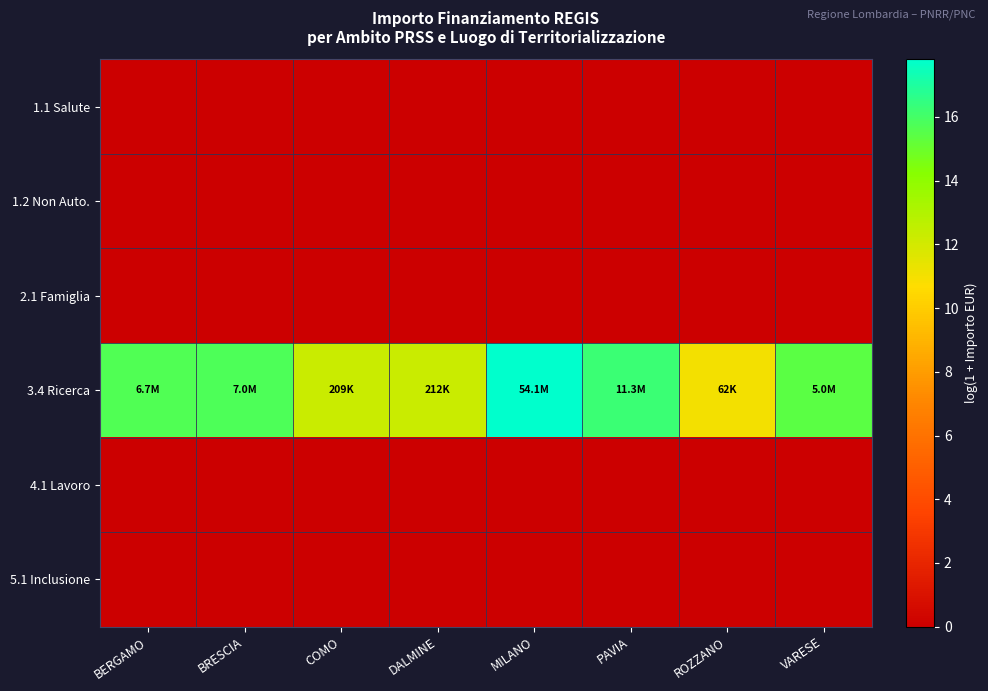

Reading left to right, what are all the values shown in this chart?

1.1 Salute: BERGAMO=0.0	BRESCIA=0.0	COMO=0.0	DALMINE=0.0	MILANO=0.0	PAVIA=0.0	ROZZANO=0.0	VARESE=0.0
1.2 Non Auto.: BERGAMO=0.0	BRESCIA=0.0	COMO=0.0	DALMINE=0.0	MILANO=0.0	PAVIA=0.0	ROZZANO=0.0	VARESE=0.0
2.1 Famiglia: BERGAMO=0.0	BRESCIA=0.0	COMO=0.0	DALMINE=0.0	MILANO=0.0	PAVIA=0.0	ROZZANO=0.0	VARESE=0.0
3.4 Ricerca: BERGAMO=15.7	BRESCIA=15.8	COMO=12.2	DALMINE=12.3	MILANO=17.8	PAVIA=16.2	ROZZANO=11.0	VARESE=15.4
4.1 Lavoro: BERGAMO=0.0	BRESCIA=0.0	COMO=0.0	DALMINE=0.0	MILANO=0.0	PAVIA=0.0	ROZZANO=0.0	VARESE=0.0
5.1 Inclusione: BERGAMO=0.0	BRESCIA=0.0	COMO=0.0	DALMINE=0.0	MILANO=0.0	PAVIA=0.0	ROZZANO=0.0	VARESE=0.0